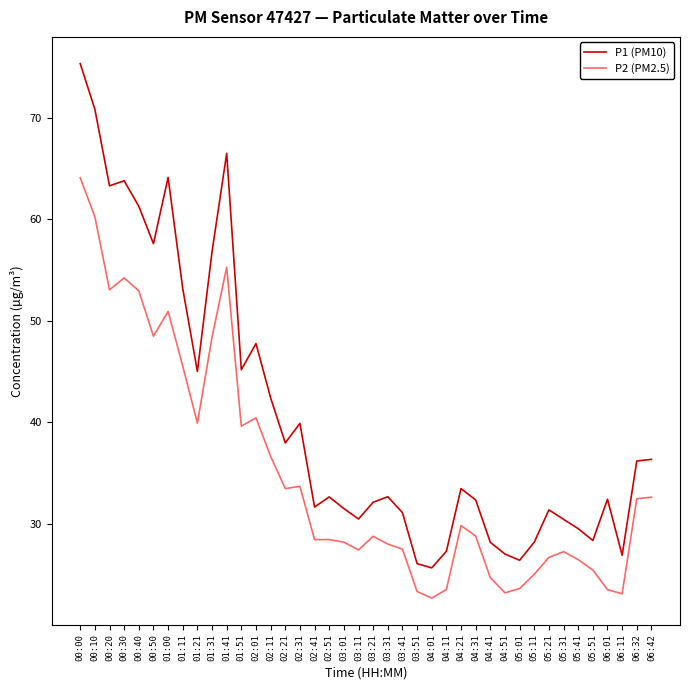

Which label corresponds to the largest value in the chart?

00:00